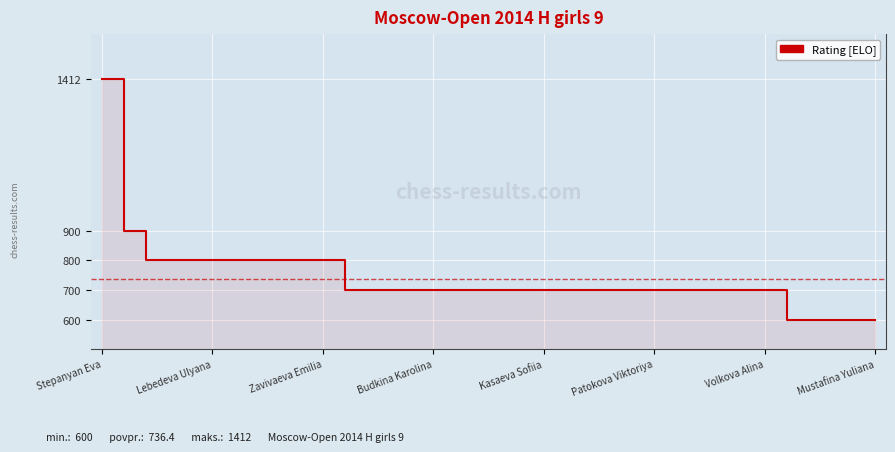

Rank the categories by value from lowest to highest.

31, 32, 33, 34, 35, 11, 12, 13, 14, 15, 16, 17, 18, 19, 20, 21, 22, 23, 24, 25, 26, 27, 28, 29, 30, Zavivaeva Emilia, Budkina Karolina, Kasaeva Sofiia, Patokova Viktoriya, Volkova Alina, Mustafina Yuliana, 8, 9, 10, Lebedeva Ulyana, Stepanyan Eva